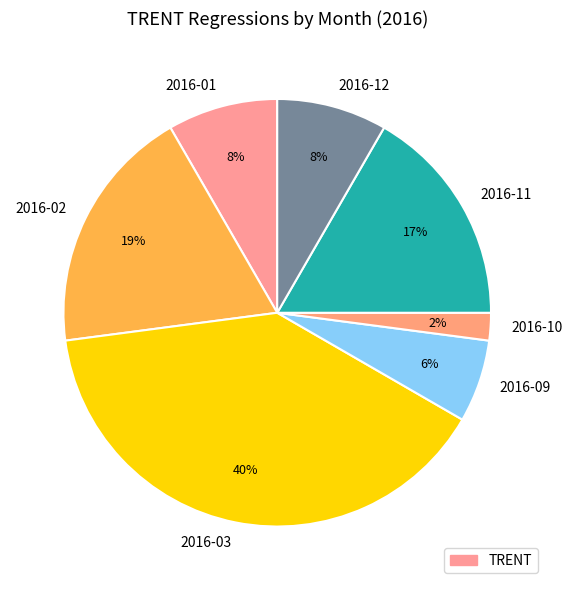

Is it true that 2016-09 is 6% of the pie?

True